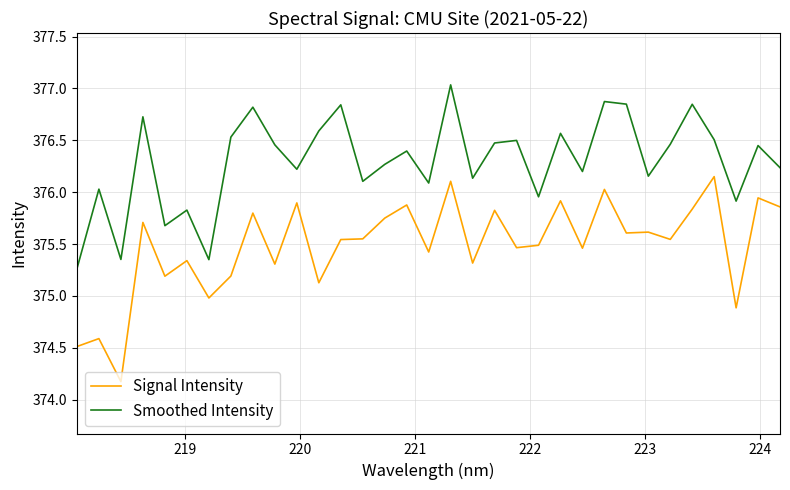

True or false: Signal Intensity and Smoothed Intensity cross at least once.

False